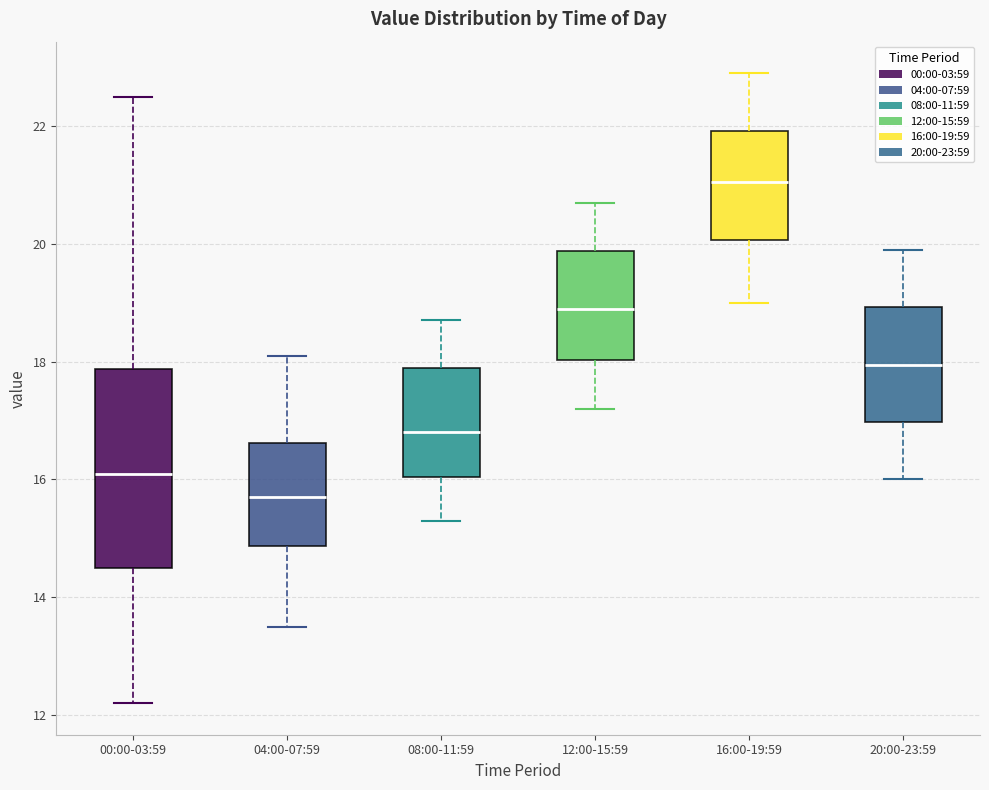

Reading left to right, transcribe this box plot: for each box, give where its median line is, the range the box spans, and where its two whiskers end, as read against the y-axis. The values are not printed on the chart, so give them approximately, as read against the axis.

00:00-03:59: median 16.2, box 14.4 to 17.8, whiskers 12.2 to 22.6
04:00-07:59: median 15.8, box 14.8 to 16.6, whiskers 13.6 to 18.2
08:00-11:59: median 16.8, box 16.0 to 18.0, whiskers 15.4 to 18.8
12:00-15:59: median 19.0, box 18.0 to 19.8, whiskers 17.2 to 20.8
16:00-19:59: median 21.0, box 20.0 to 22.0, whiskers 19.0 to 23.0
20:00-23:59: median 18.0, box 17.0 to 19.0, whiskers 16.0 to 20.0